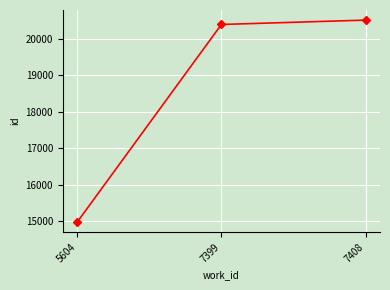

Read the value at 5604, to the nearest 10.

14980